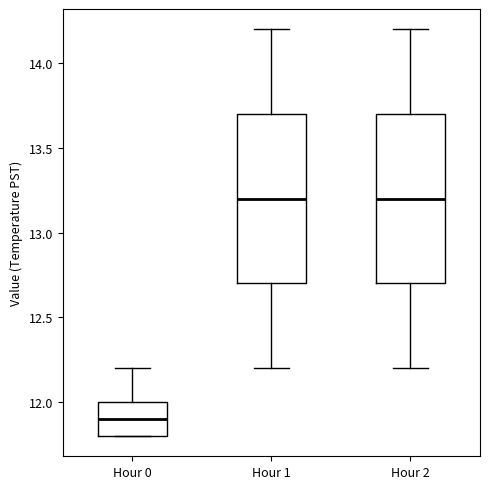

Reading left to right, read every box against the y-axis: the position of its median line, the range the box covers, and the ends of its whiskers. The values are not printed on the chart, so give them approximately, as read against the axis.

Hour 0: median 11.9, box 11.8 to 12.0, whiskers 11.8 to 12.2
Hour 1: median 13.2, box 12.7 to 13.7, whiskers 12.2 to 14.2
Hour 2: median 13.2, box 12.7 to 13.7, whiskers 12.2 to 14.2